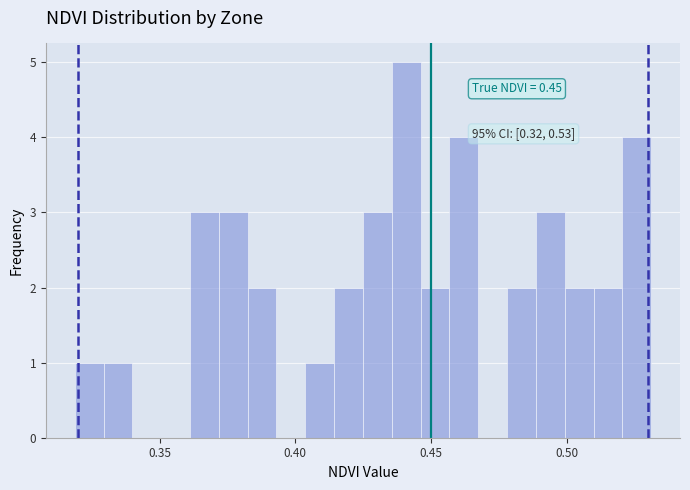

Read against the x-axis, roughly where is the centre of the tallest bar?

0.440